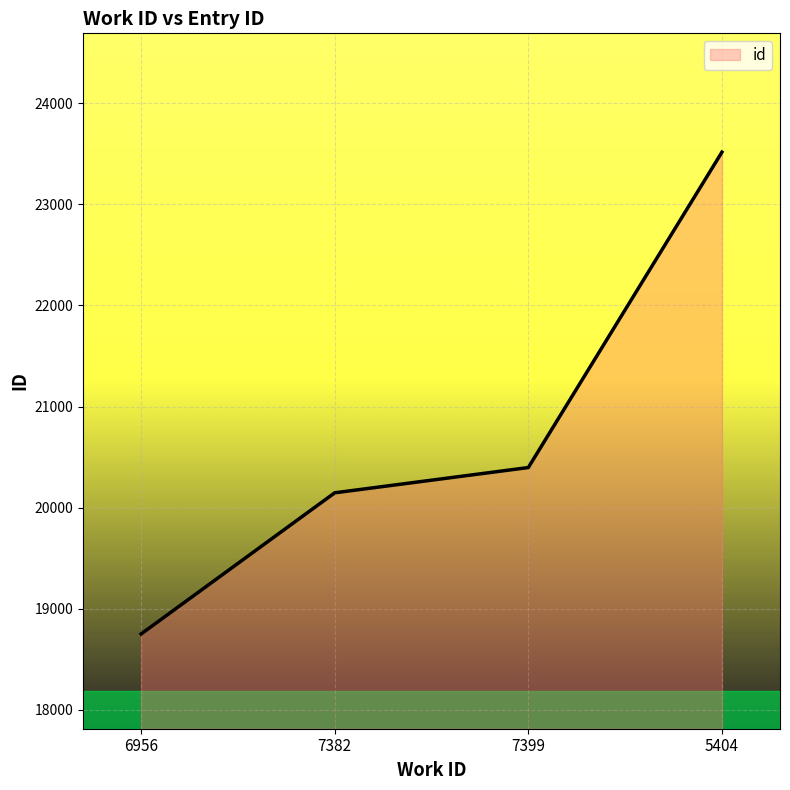

What value does the data have at 6956?

18749